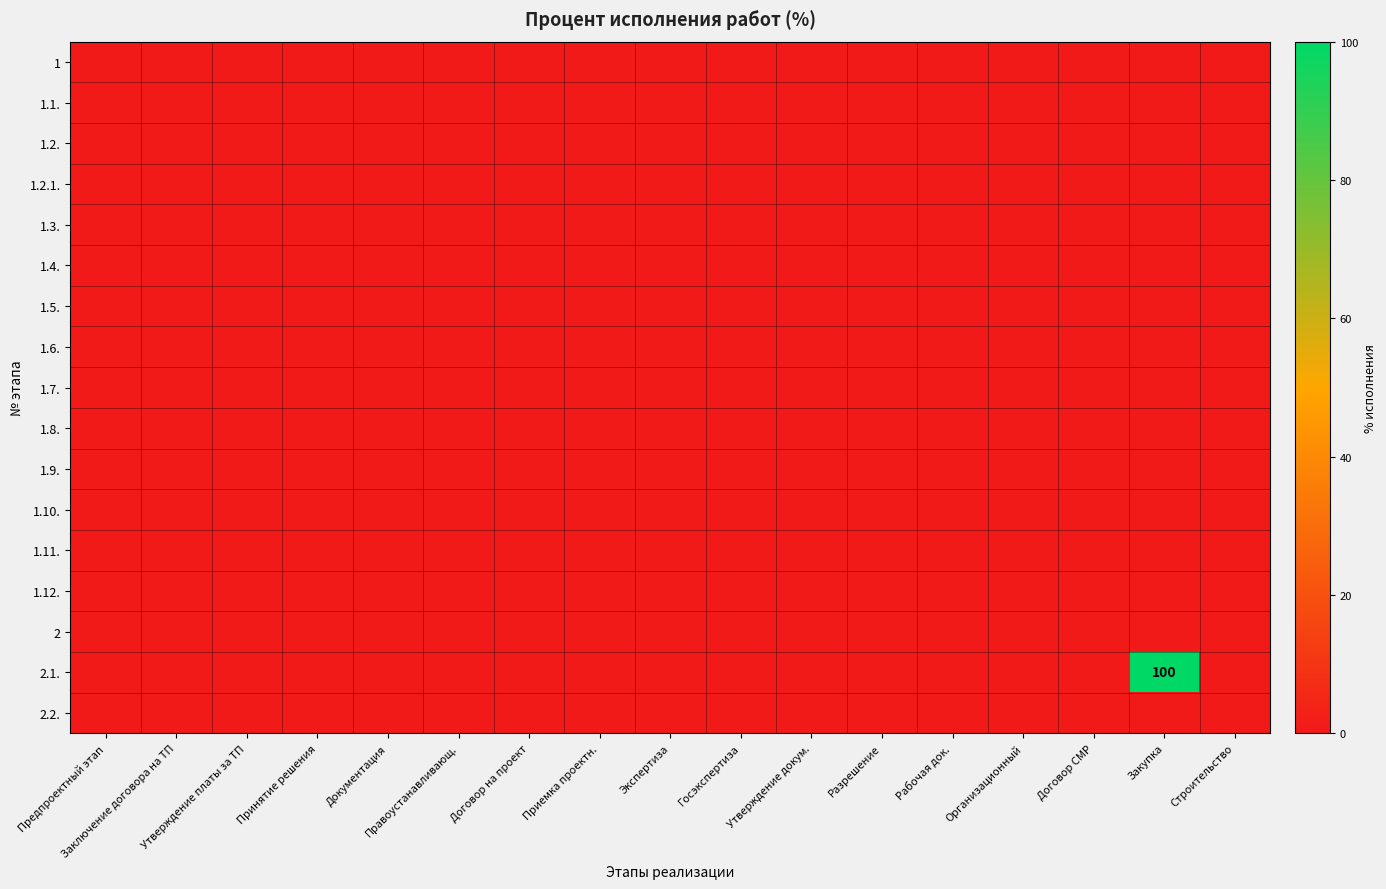

Which series has the largest total across all categories?

2.1.